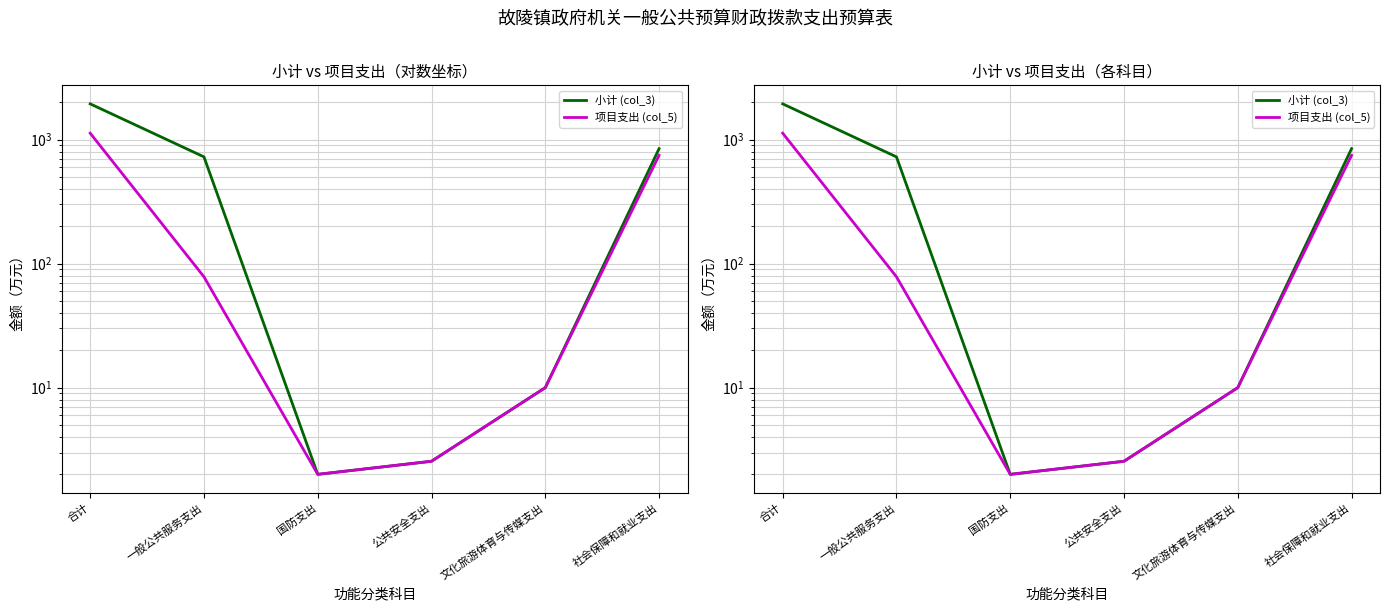

How many categories are shown in the chart?

6